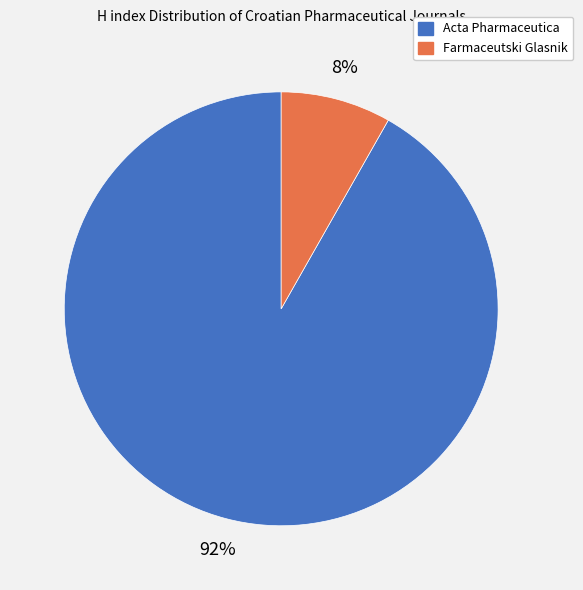

What is the largest slice in the pie chart?

Acta Pharmaceutica